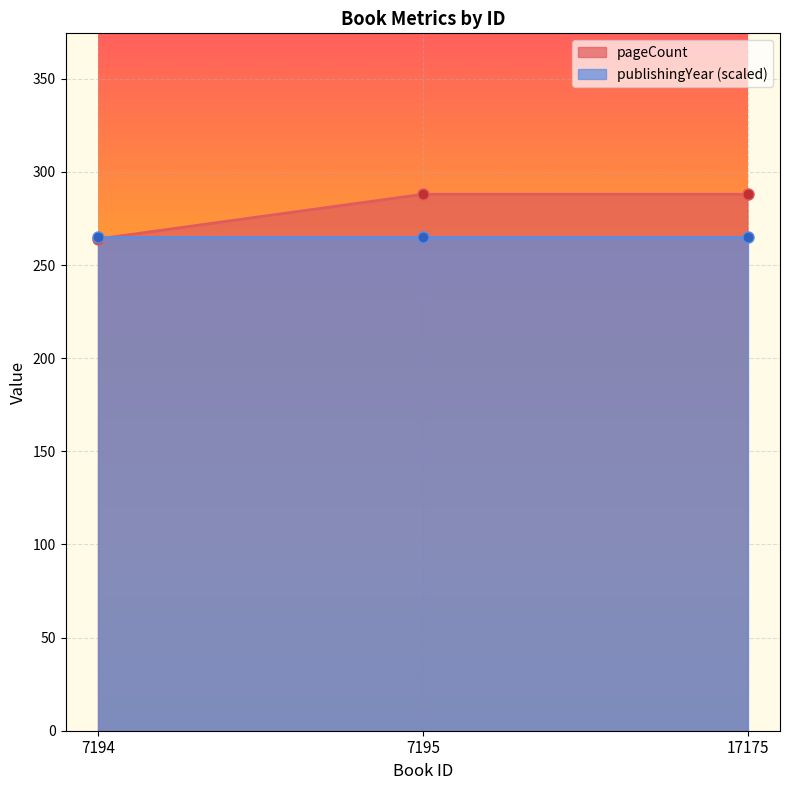

What is the difference between the maximum and minimum values?

24